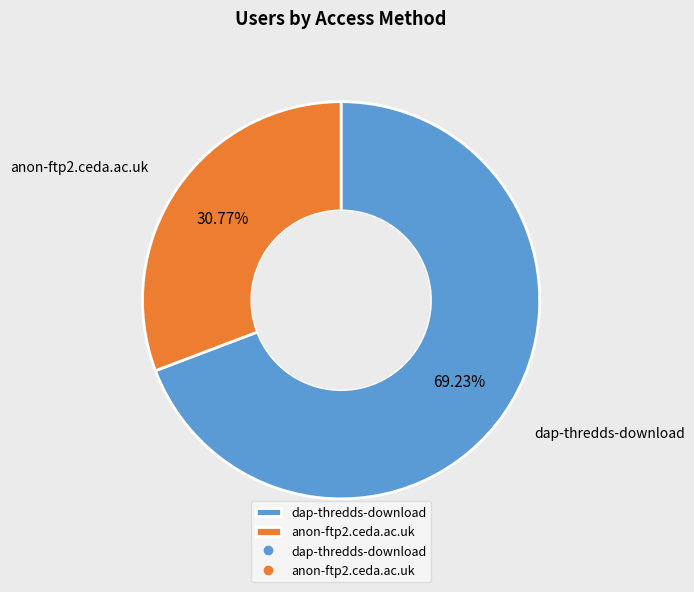

Is dap-thredds-download the majority of the pie?

Yes